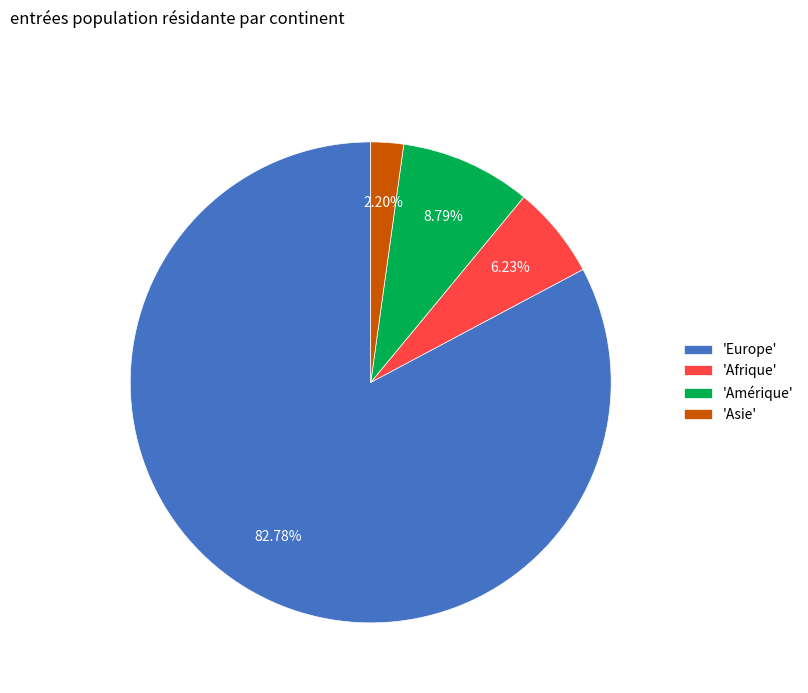

Which slice represents more than half of the pie?

'Europe'